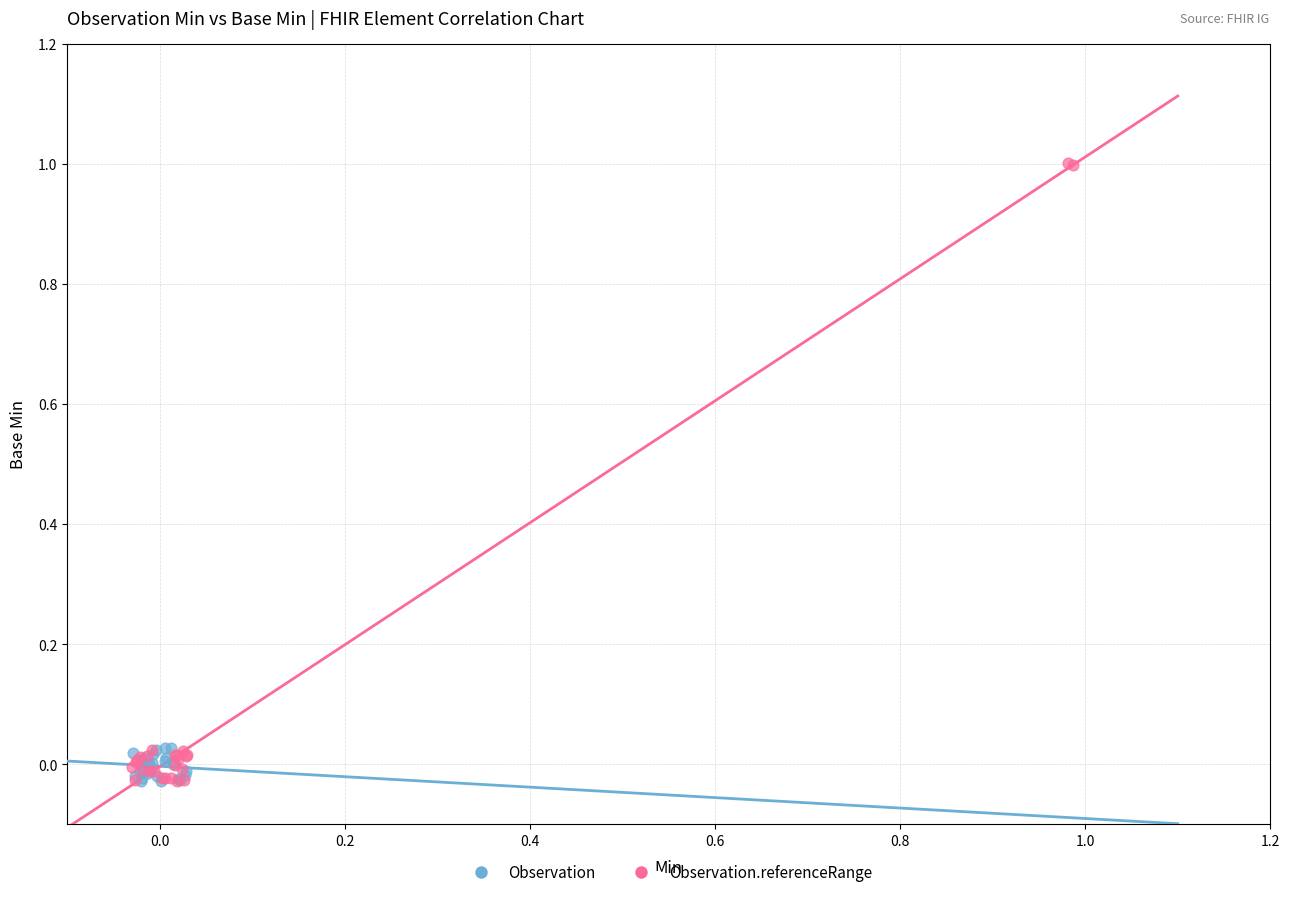

What are all the series names shown in the legend?

Observation, Observation.referenceRange